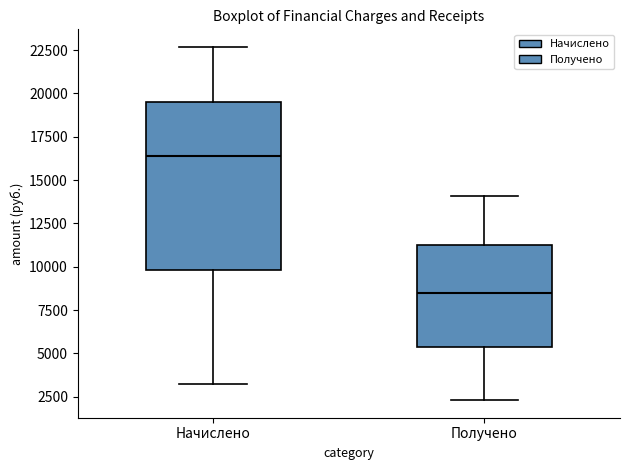

Reading left to right, read every box against the y-axis: the position of its median line, the range the box covers, and the ends of its whiskers. The values are not printed on the chart, so give them approximately, as read against the axis.

Начислено: median 16500, box 10000 to 19500, whiskers 3000 to 22500
Получено: median 8500, box 5500 to 11500, whiskers 2500 to 14000